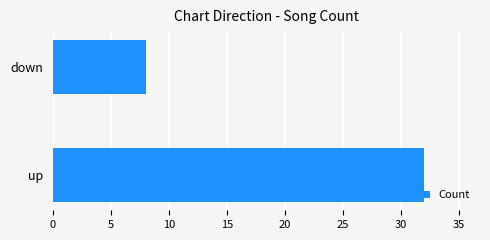

Reading bottom to top, list all the values displayed in this chart.

up=32	down=8